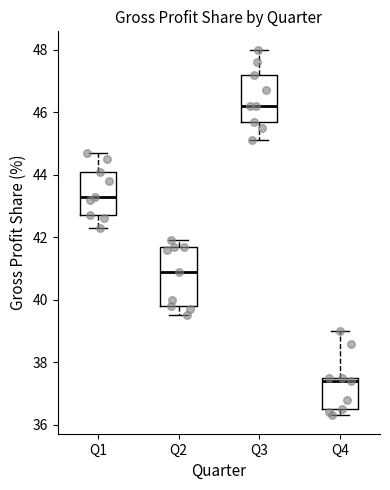

Where does the upper whisker of the box for Q1 end on the y-axis? The values are not printed on the chart, so give them approximately, as read against the axis.

44.8